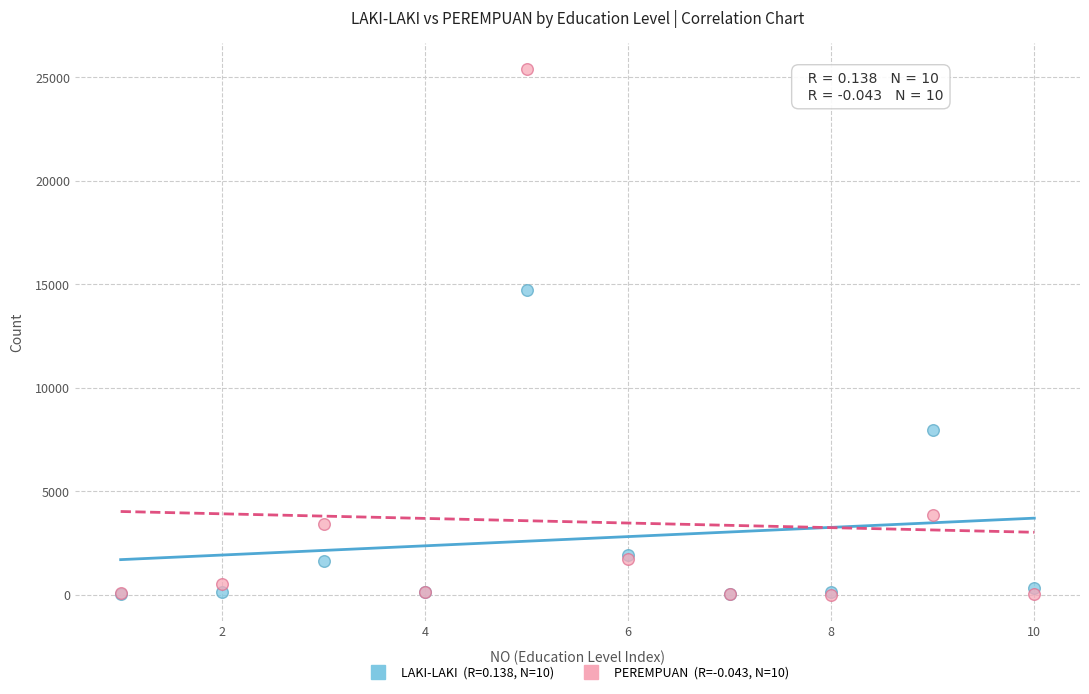

Across all series, what Y value is closest to 12694?

14709